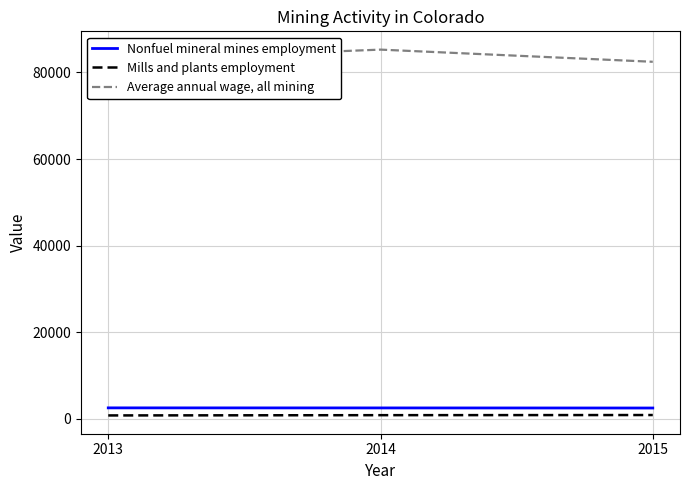

What is the minimum value for Nonfuel mineral mines employment?

2452